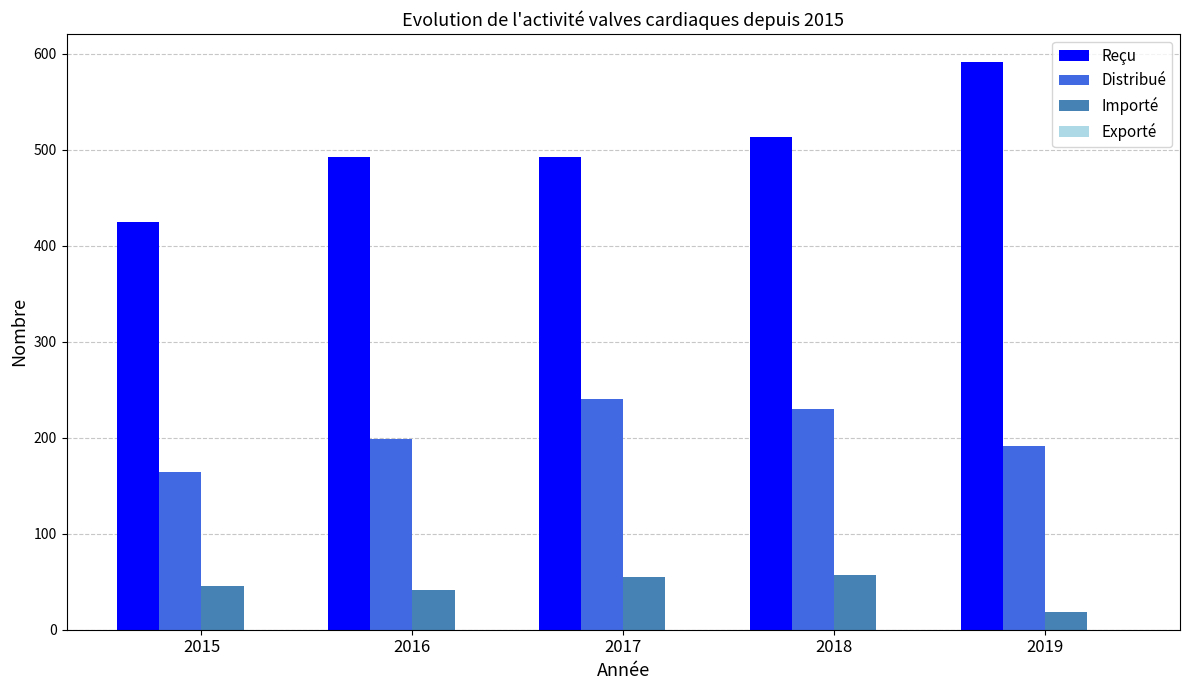

List the series in order of their overall mean, highest first.

Reçu, Distribué, Importé